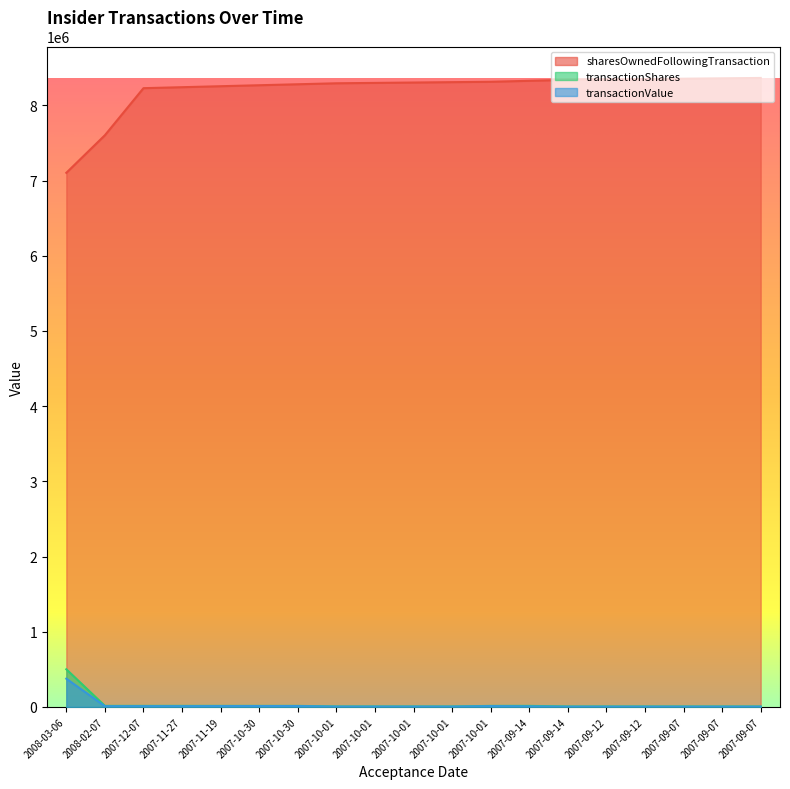

What is the label of the 17th point from the right?

2007-12-07